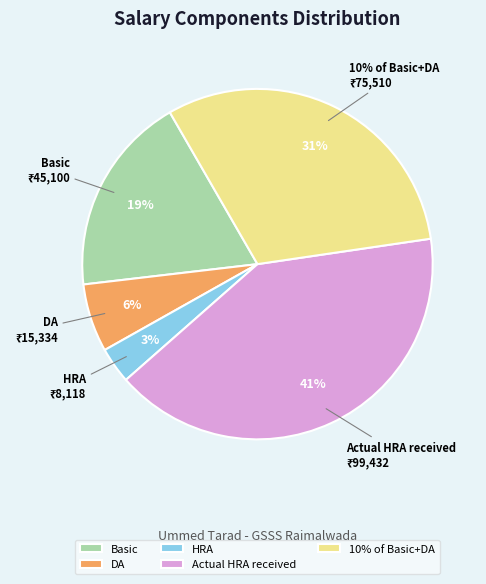

What is the change in value from Basic to HRA?

-36982